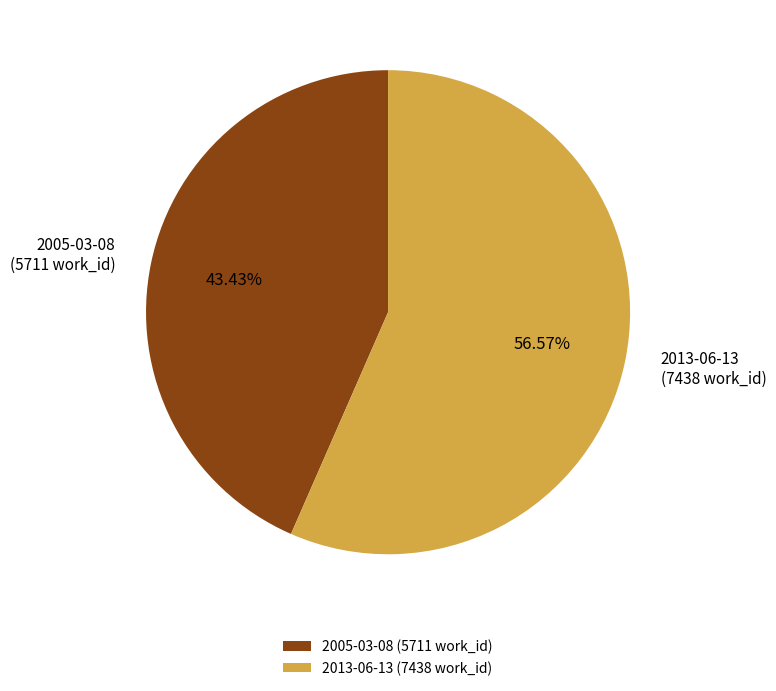

How many segments does this pie chart have?

2